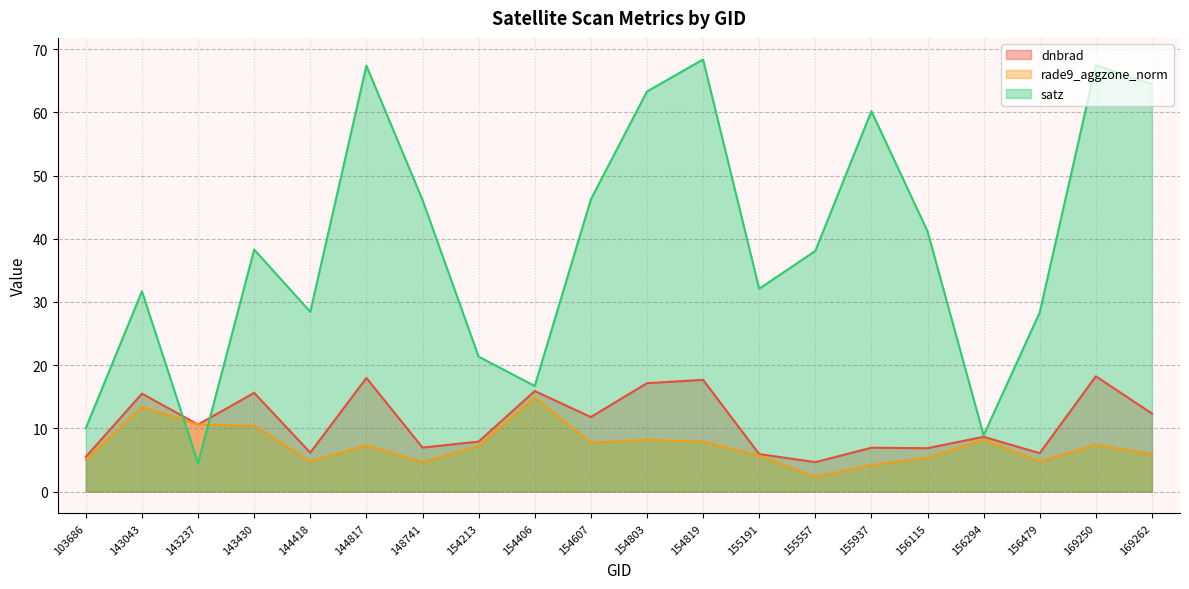

The value of satz at 156479 is 16.6. True or false?

False